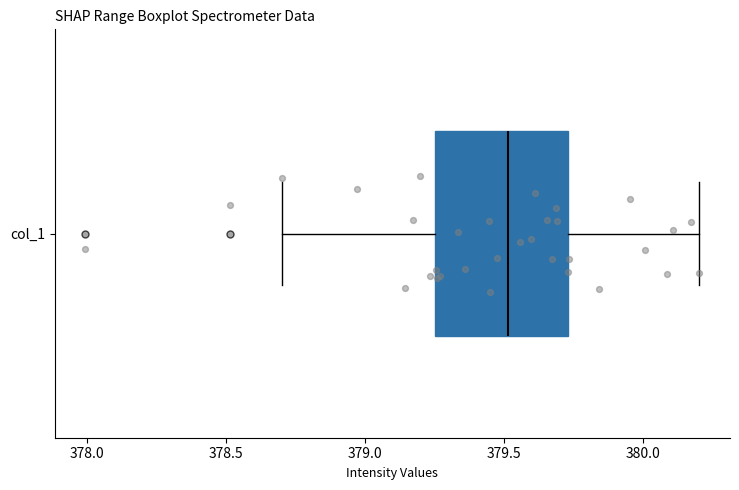

Transcribe this box plot: give where the median line is, the range the box spans, and where the two whiskers end, as read against the x-axis. The values are not printed on the chart, so give them approximately, as read against the axis.

median 379.50, box 379.25 to 379.75, whiskers 378.70 to 380.20